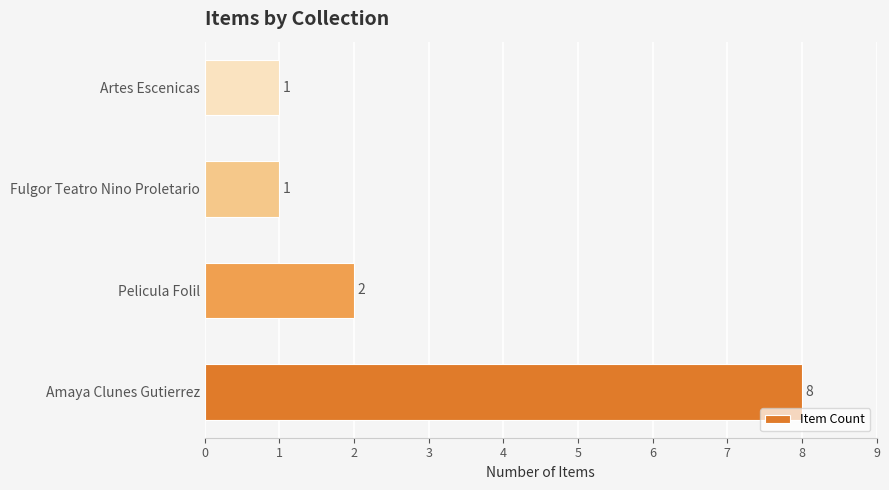

What is the difference between the second highest and minimum values?

1